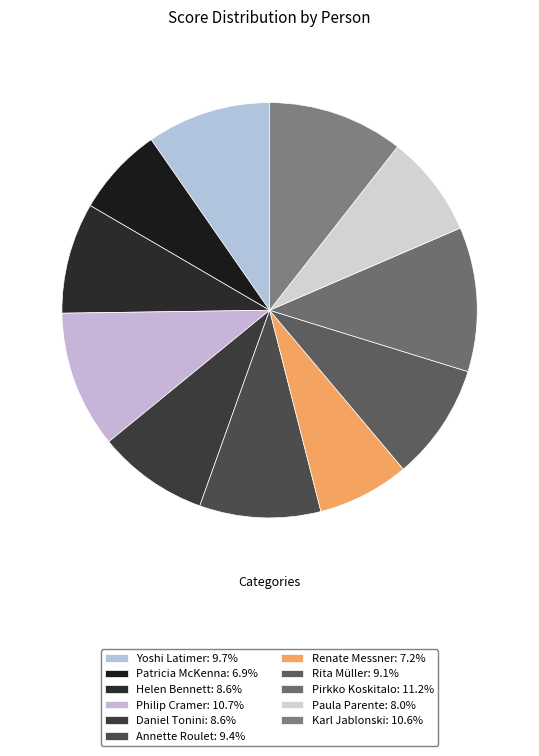

Is there any slice that represents more than half of the pie?

No